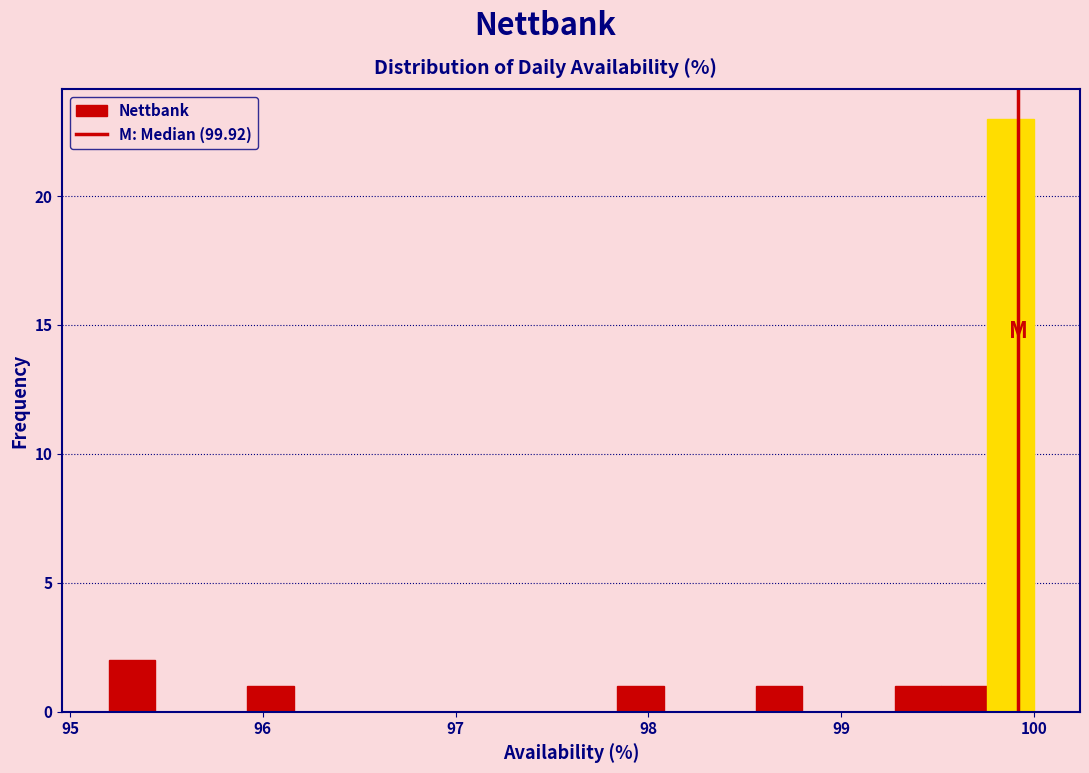

Around what value on the x-axis is the tallest bar? Give the approximate position of its centre, as read against the axis.

99.9